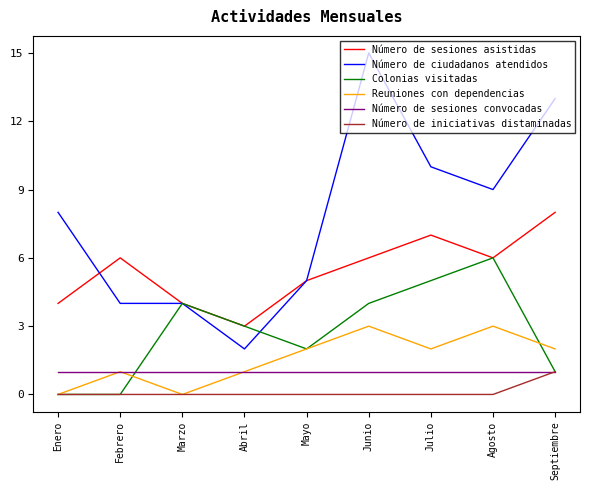

Read the Número de ciudadanos atendidos value at Marzo.

4